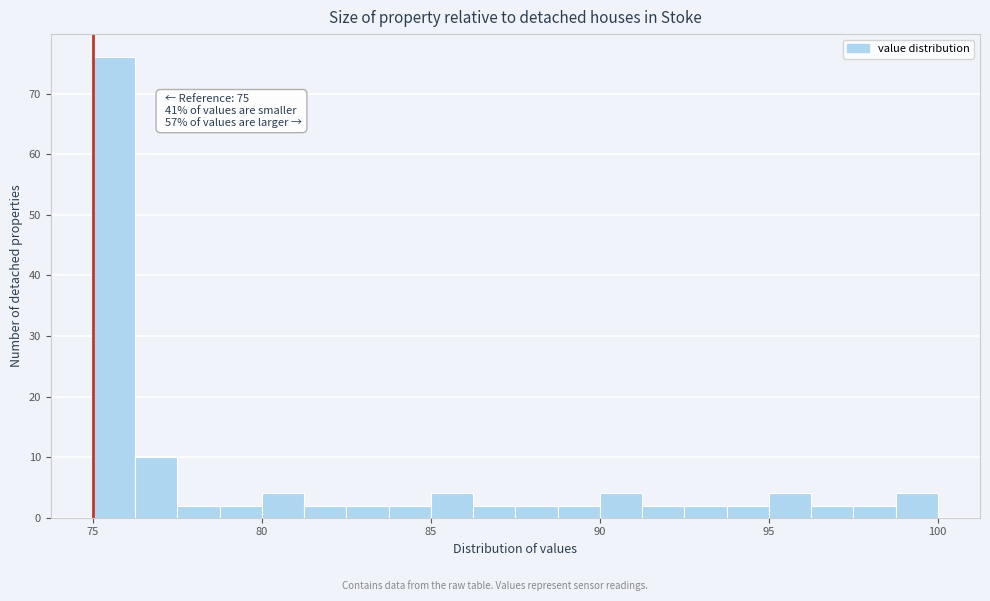

Around what value on the x-axis is the tallest bar? Give the approximate position of its centre, as read against the axis.

75.5